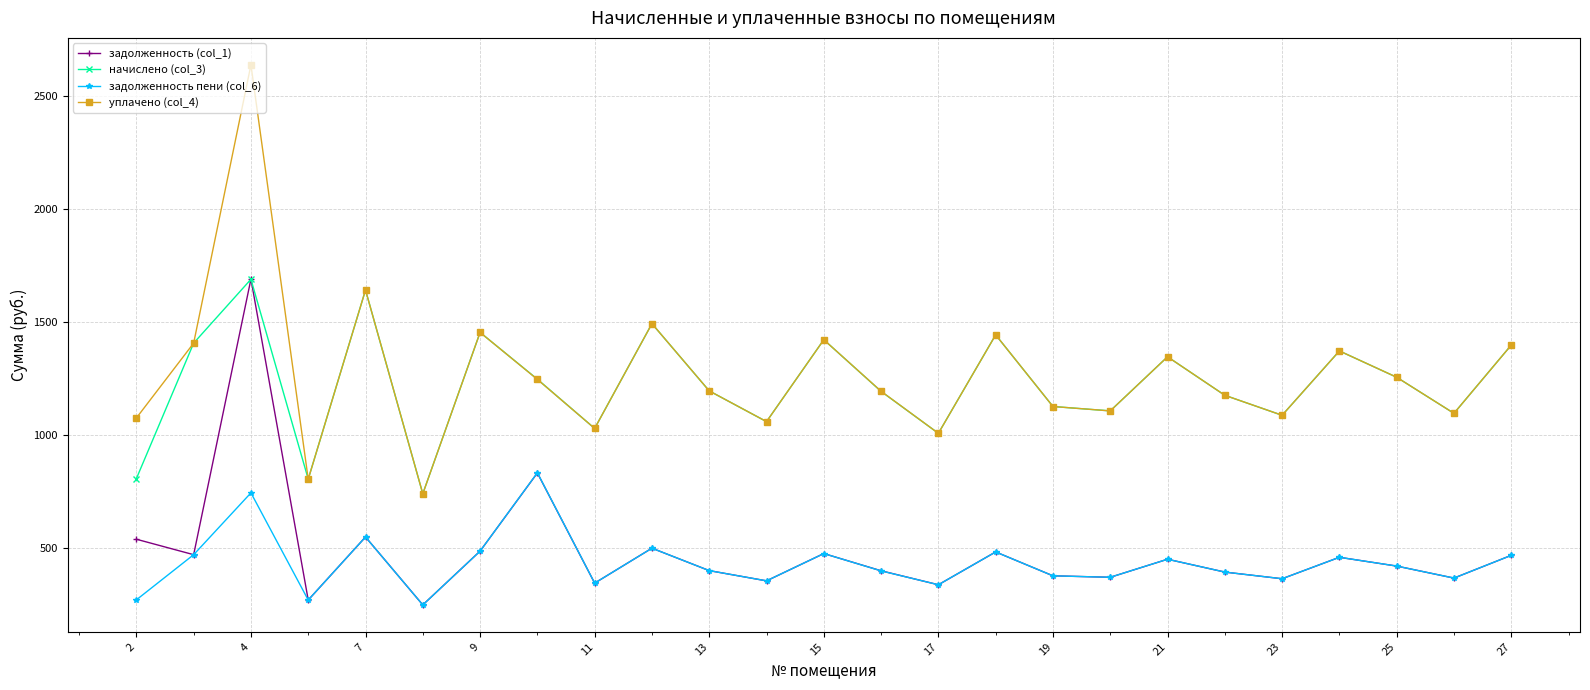

True or false: начислено (col_3) and задолженность пени (col_6) intersect in this chart.

False